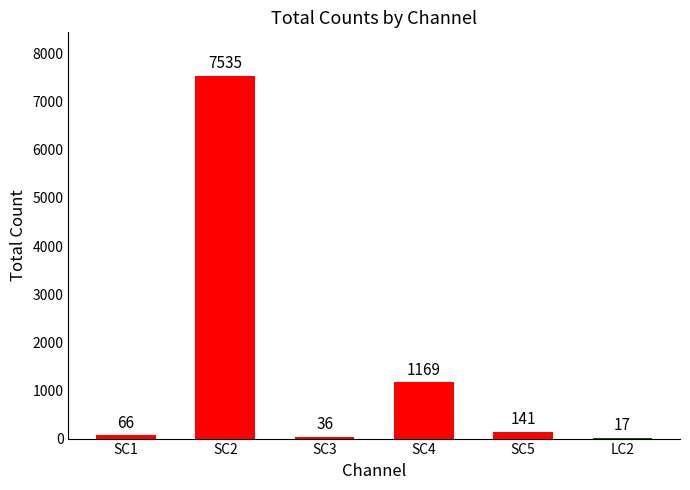

Is it true that the value at SC4 is 1588?

False